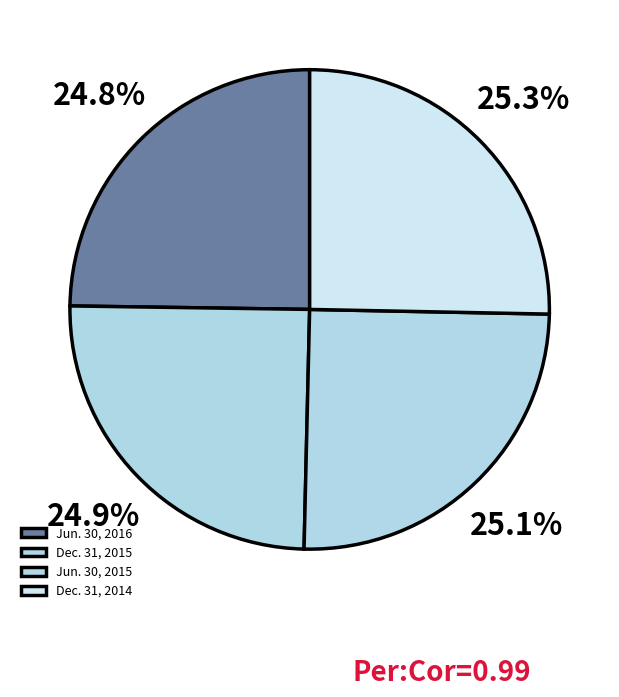

Count the number of slices in the pie.

4